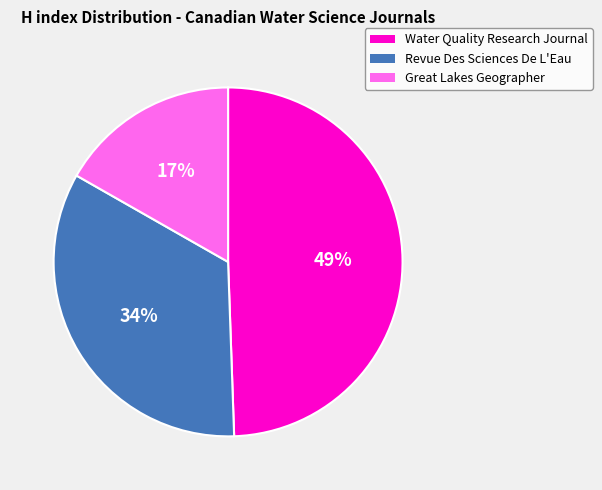

How many slices are in this pie chart?

3